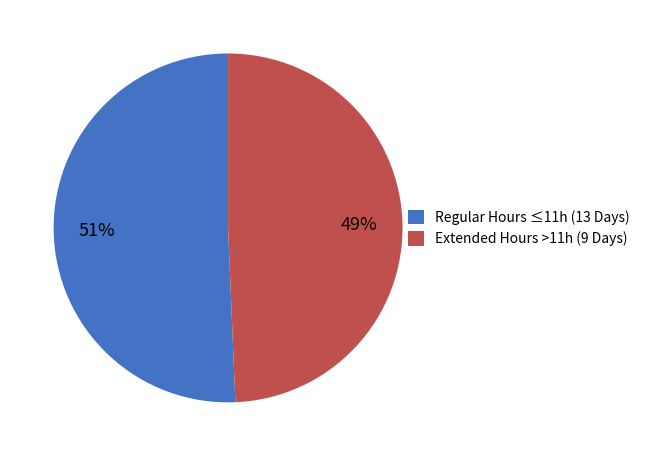

Does any single category account for the majority?

Yes